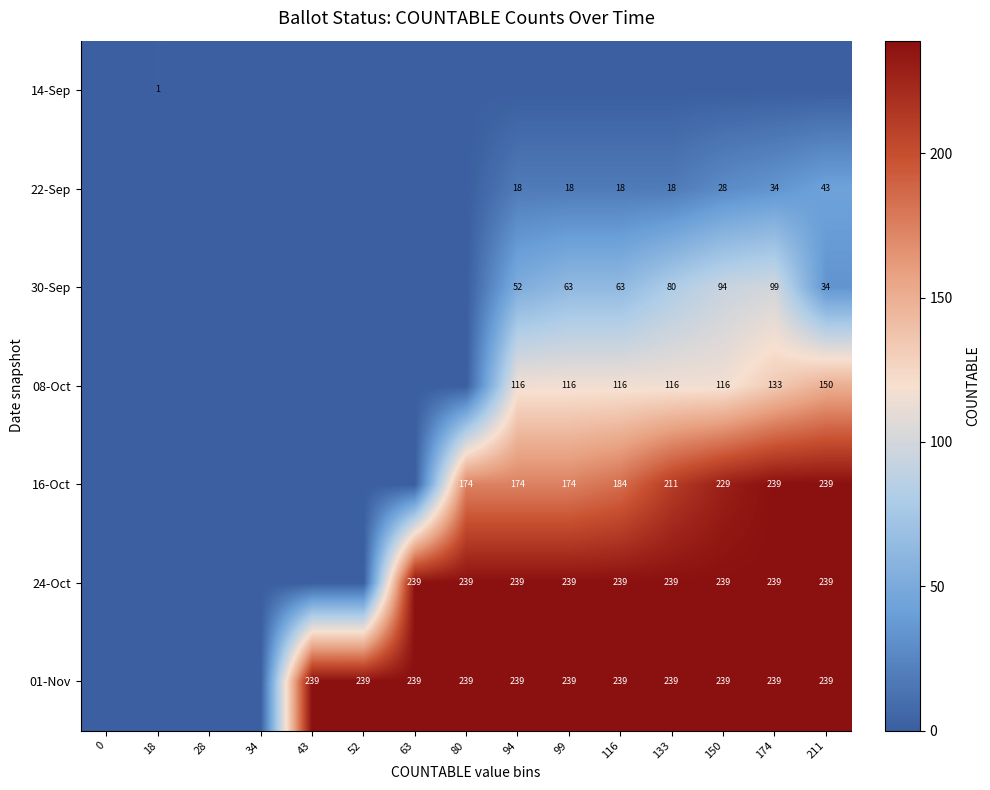

The value of 24-Oct at 80 is 239. True or false?

True